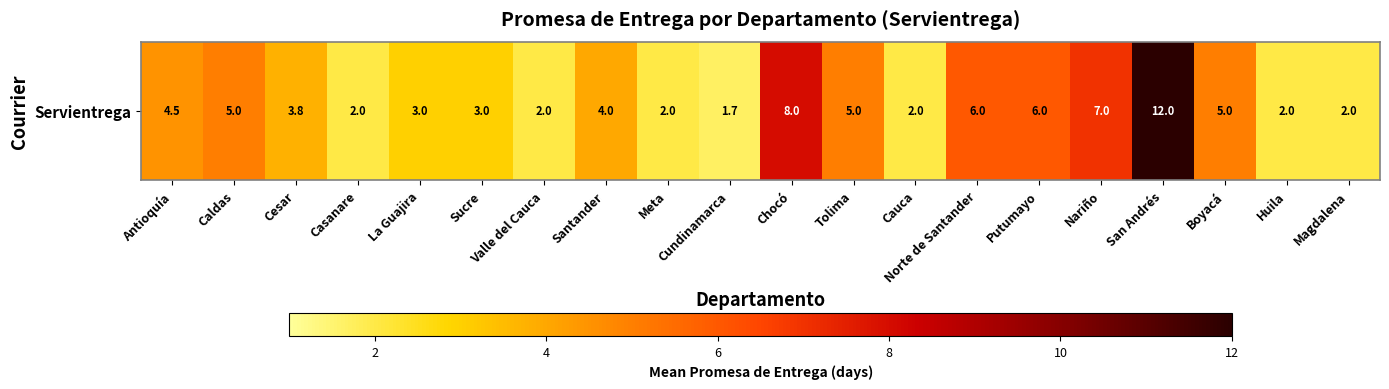

Is it true that the value at Cesar is 1.4?

False